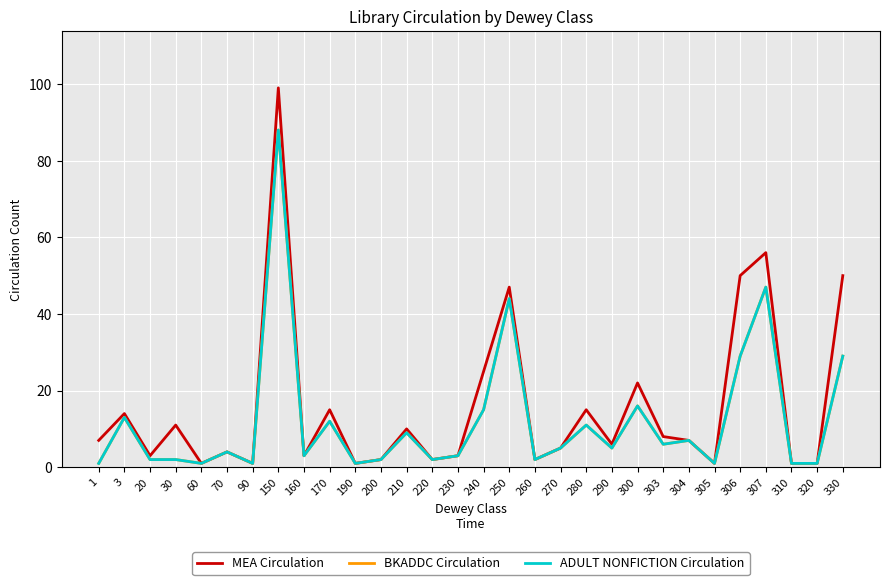

What is the value of the BKADDC Circulation point at the 11th from the left?

1